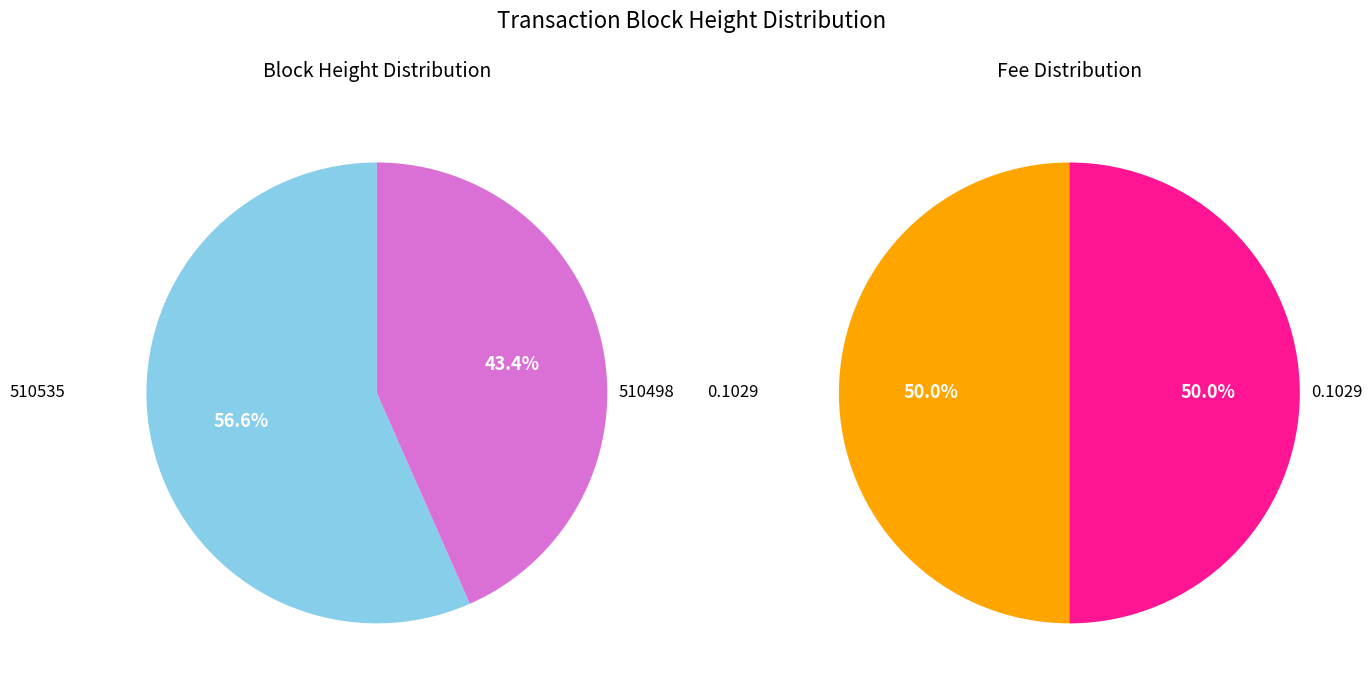

Which category has the biggest portion of the pie?

510535